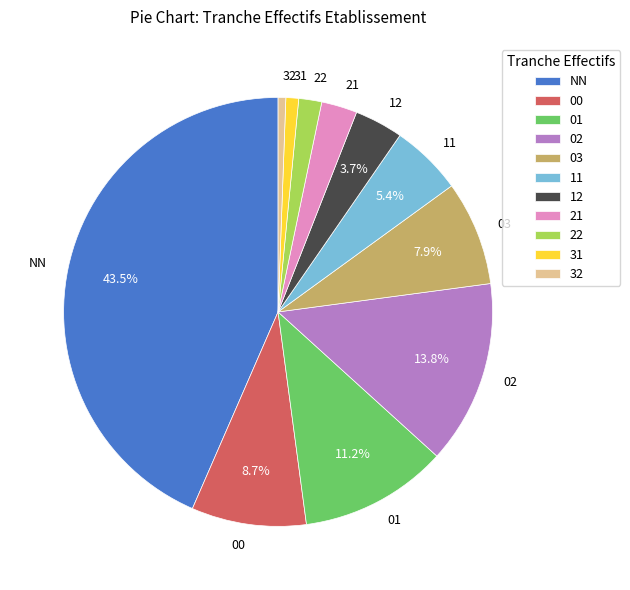

Do 03 and 32 together represent more than half of the pie?

No